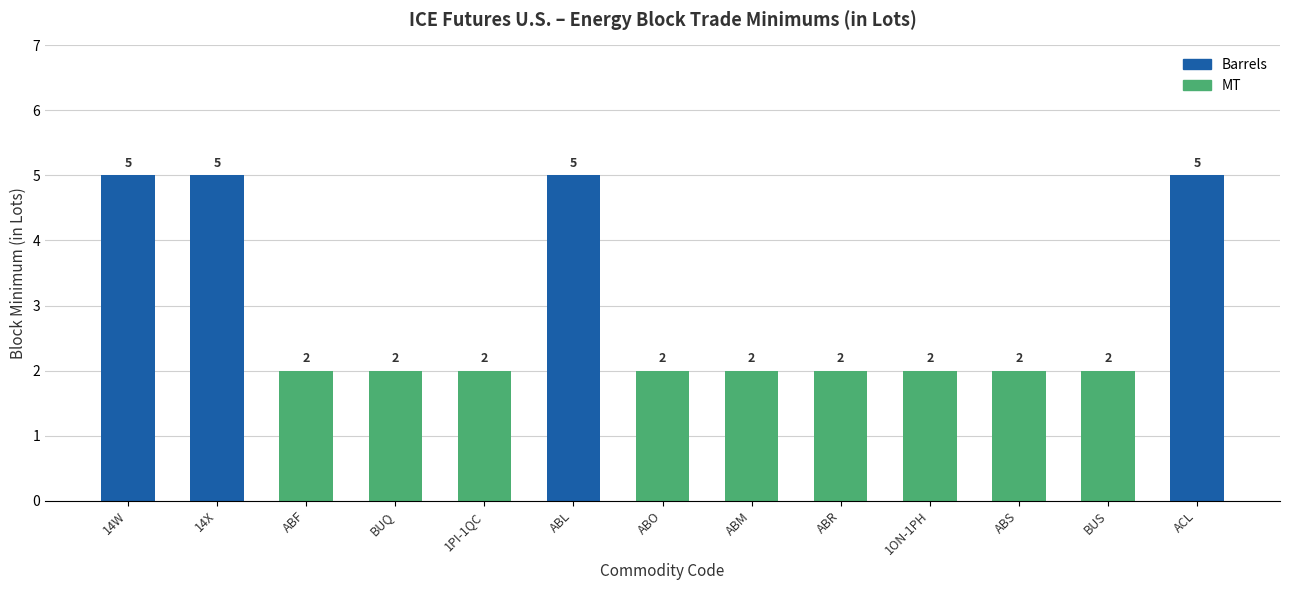

Does the chart contain any negative values?

No